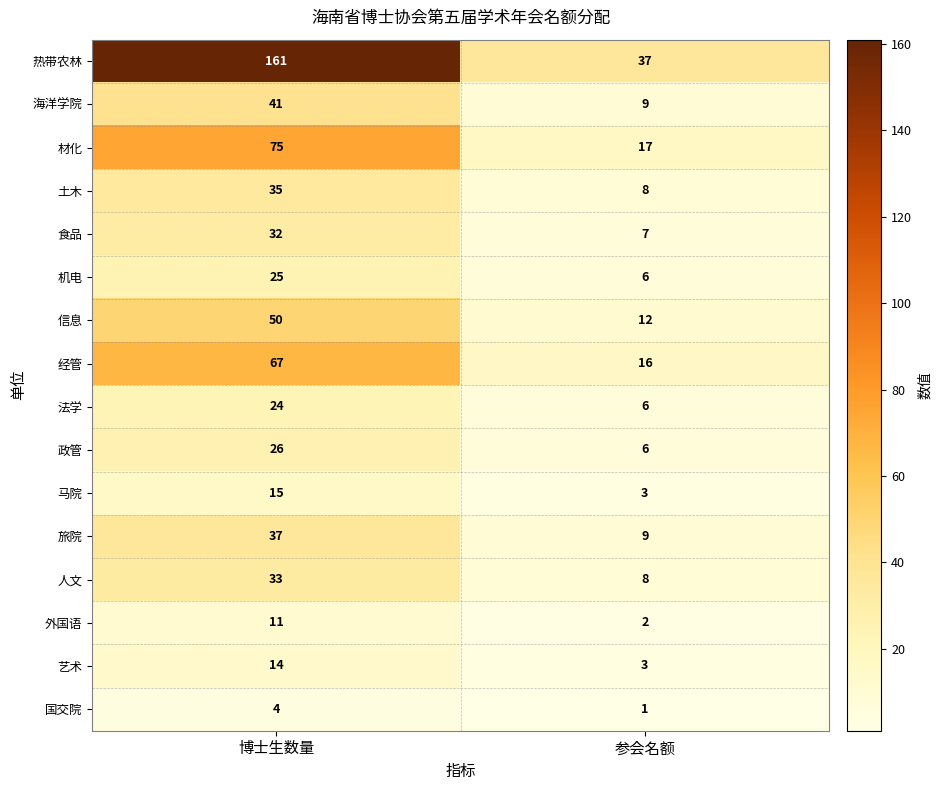

How many distinct data groups are displayed?

16